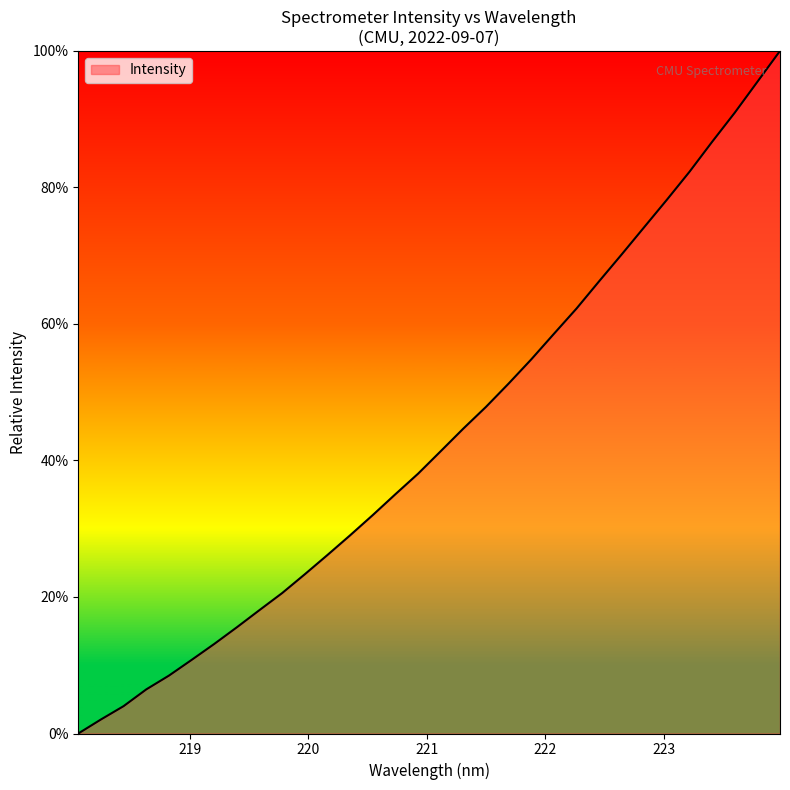

How many values are below 41?

16